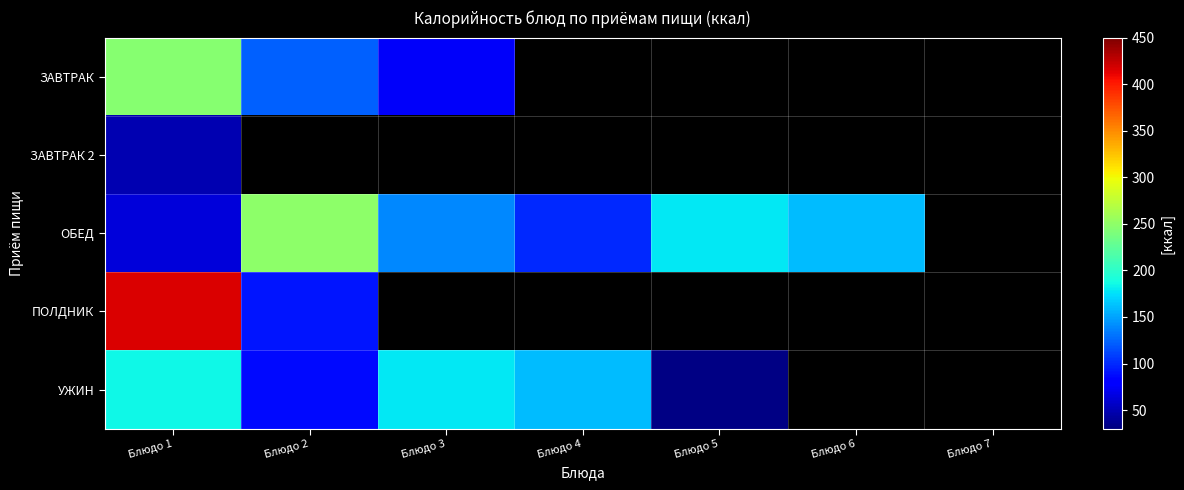

Which category has the highest value in the ПОЛДНИК series?

Блюдо 1